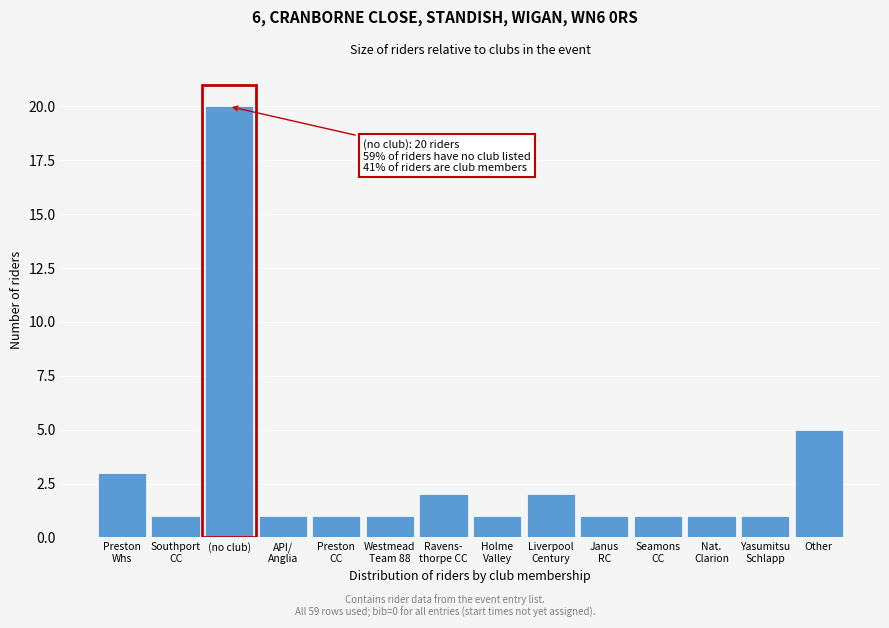

Reading left to right, what are all the values shown in this chart?

3	1	20	1	1	1	2	1	2	1	1	1	1	5